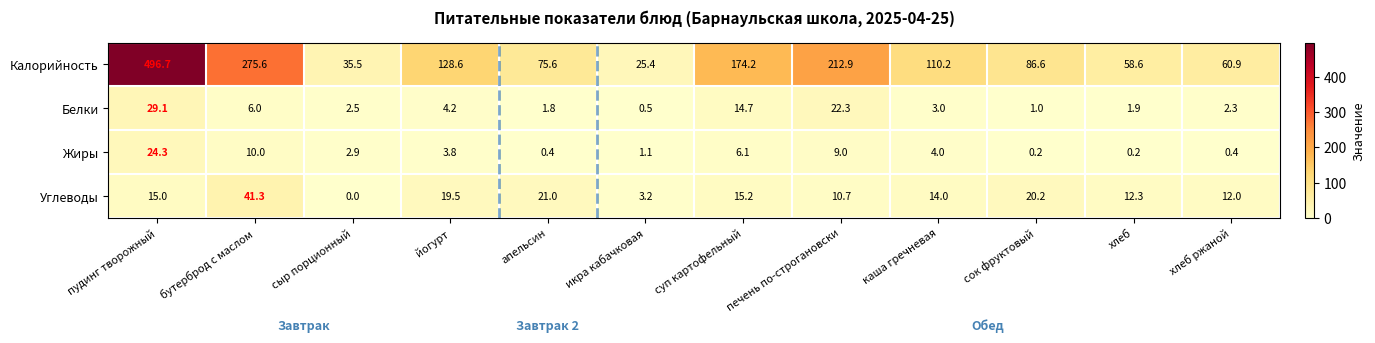

At which label does Калорийность first exceed 110?

пудинг творожный